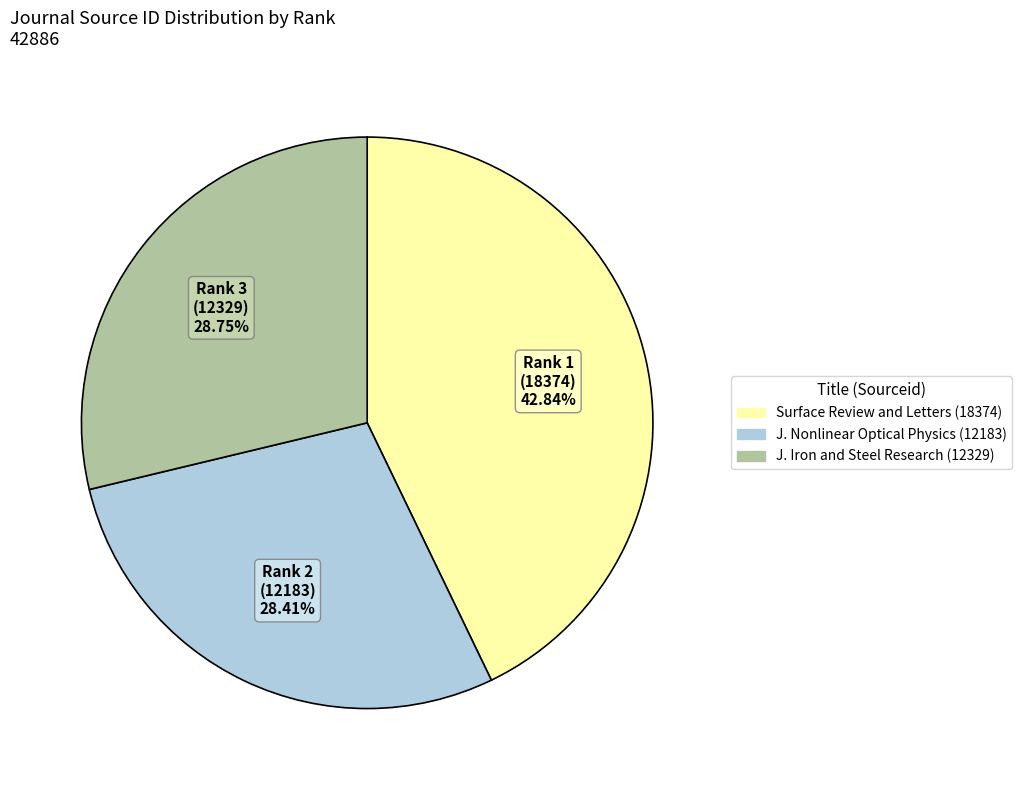

Is there any slice that represents more than half of the pie?

No